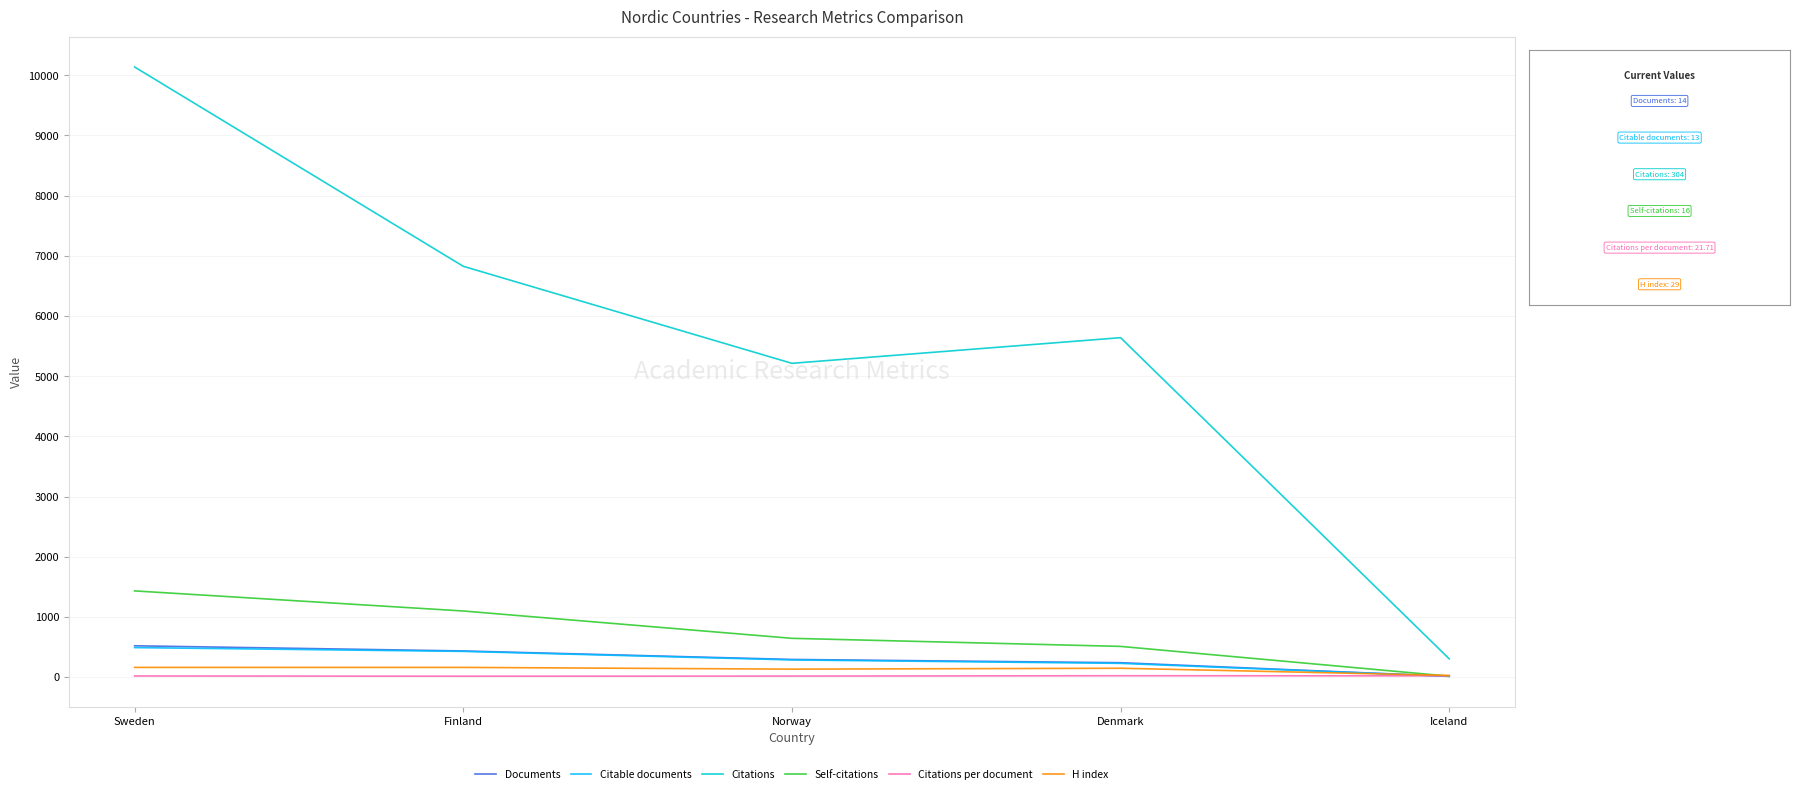

Is this an area chart (filled region under the line)?

No